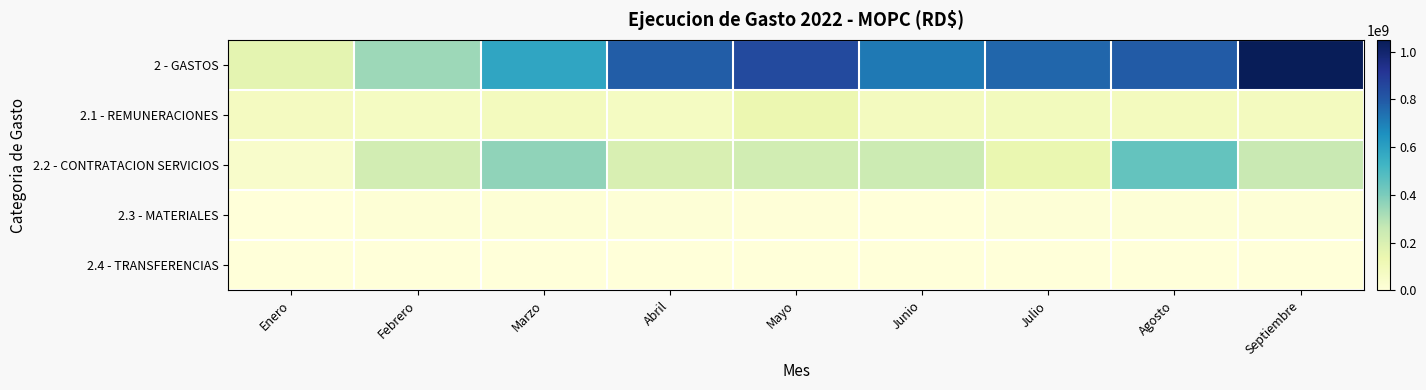

Rank the series at Junio from lowest to highest value.

2.4 - TRANSFERENCIAS, 2.3 - MATERIALES, 2.1 - REMUNERACIONES, 2.2 - CONTRATACION SERVICIOS, 2 - GASTOS